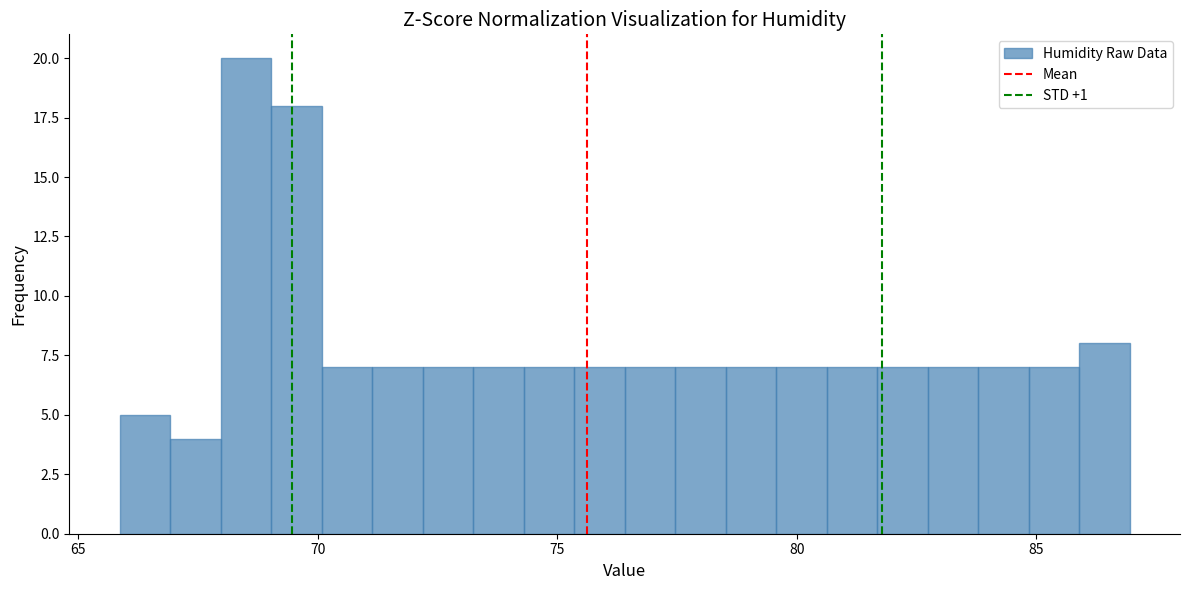

Around what value on the x-axis is the tallest bar? Give the approximate position of its centre, as read against the axis.

68.5